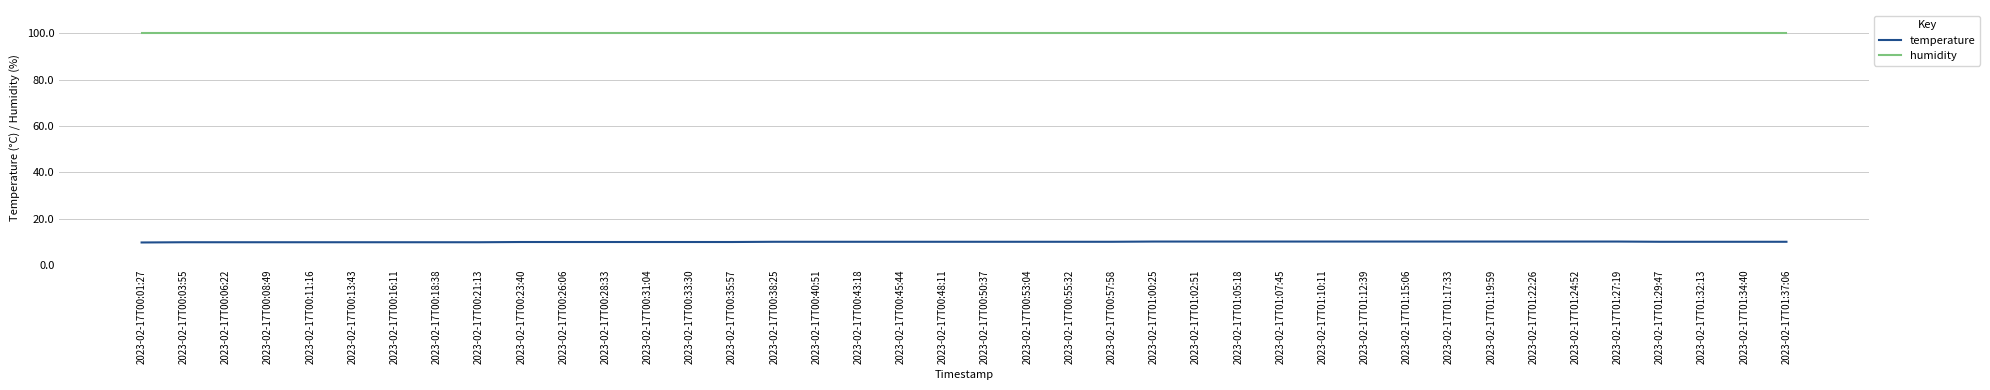

At how many categories does at least one series exceed 23?

40